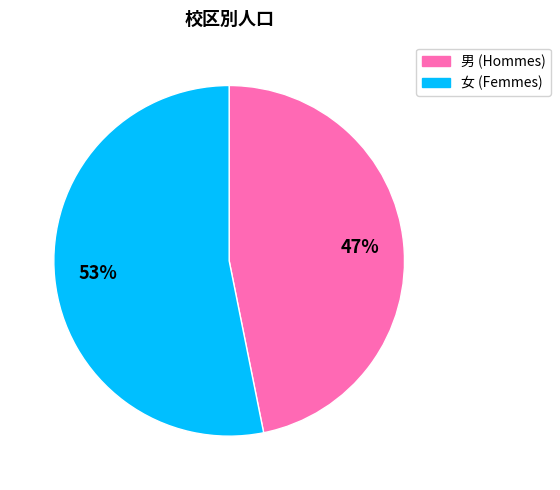

To the nearest percent, what is the difference between the largest and smallest slice percentages?

6%